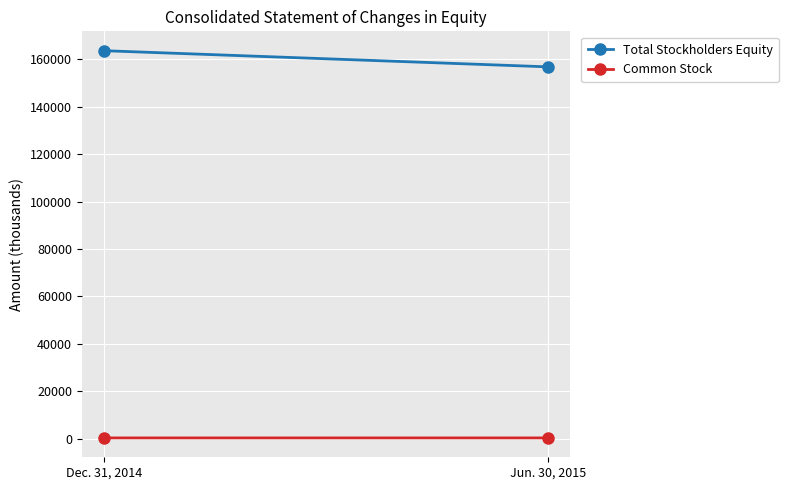

Between Jun. 30, 2015 and Dec. 31, 2014, which is larger?

Dec. 31, 2014